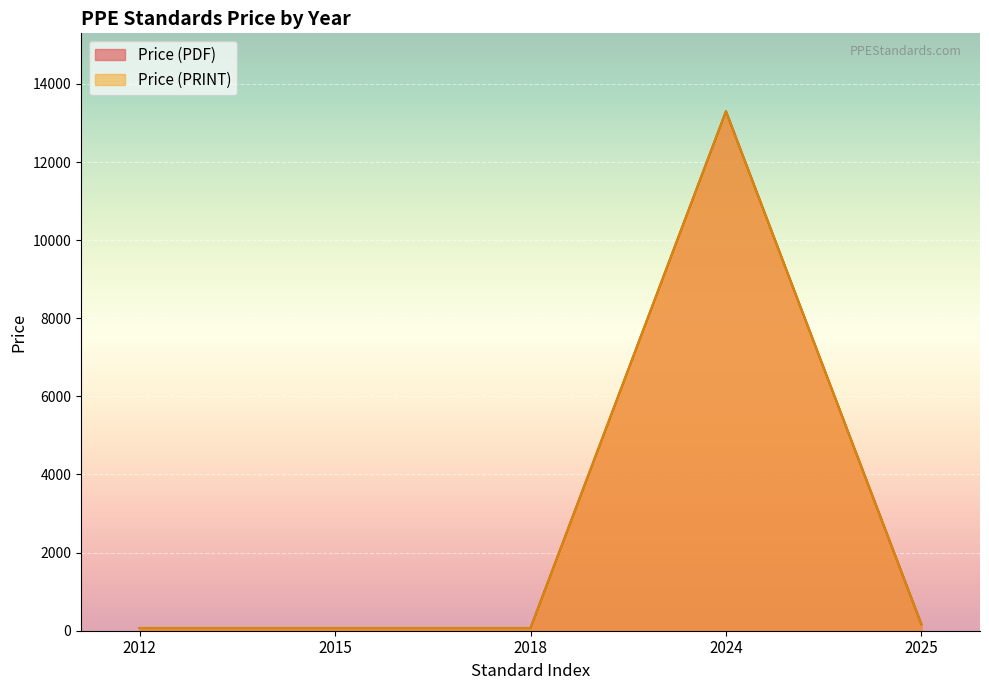

The value of Price (PDF) at 2025 is 643.9. True or false?

False